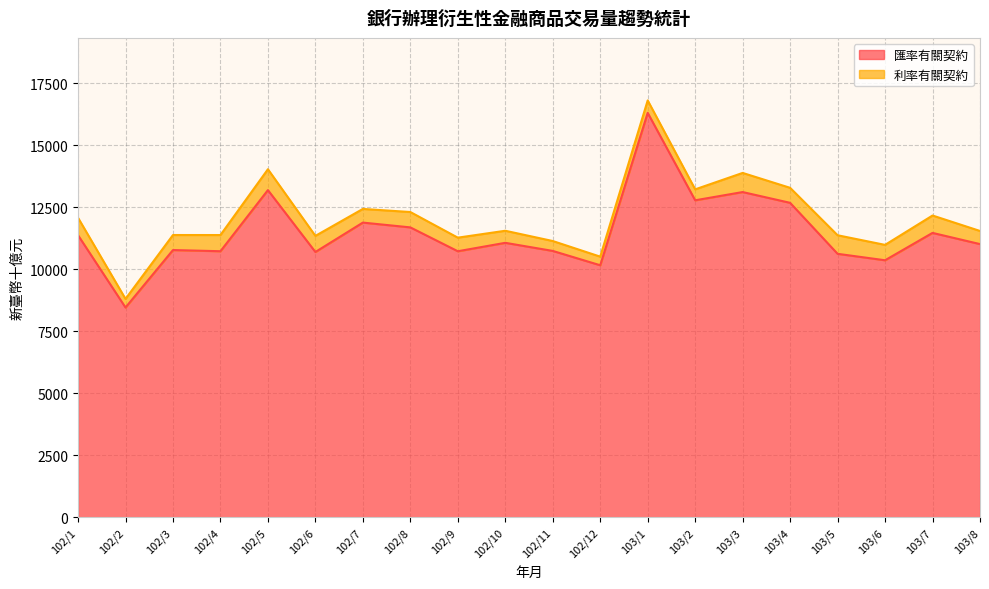

List the labels in order of value, smallest first.

102/2, 102/12, 103/6, 103/5, 102/6, 102/9, 102/4, 102/11, 102/3, 103/8, 102/10, 102/1, 103/7, 102/8, 102/7, 103/4, 103/2, 103/3, 102/5, 103/1